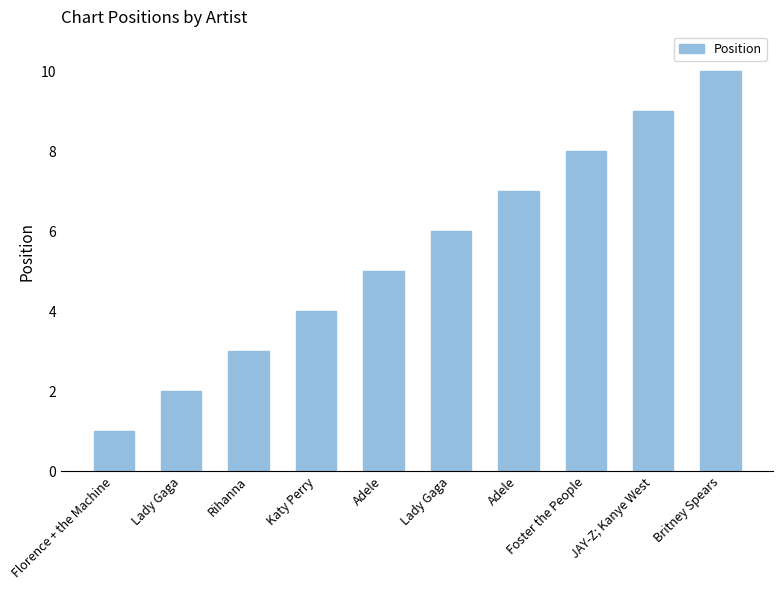

How many values are below 6?

5